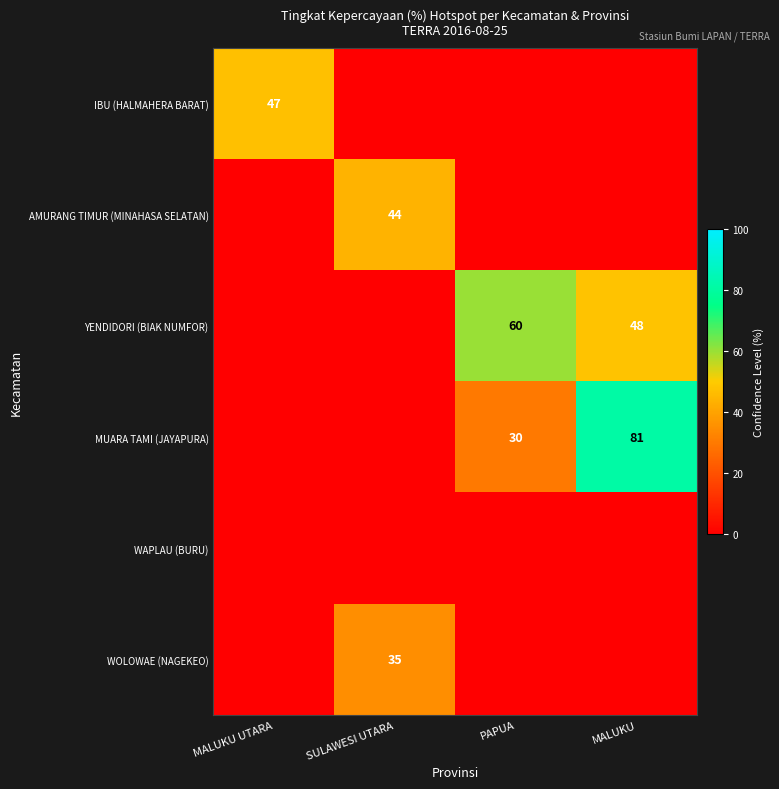

Is it true that YENDIDORI (BIAK NUMFOR) equals 35 at PAPUA?

False